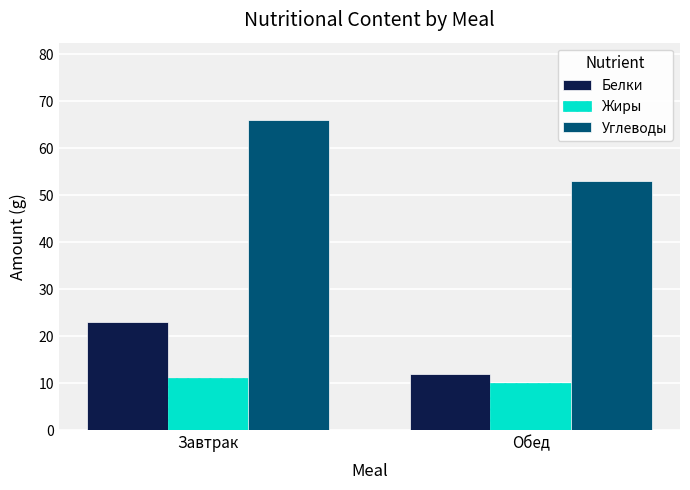

Is the value of Белки at Обед greater than the value of Углеводы at Завтрак?

No